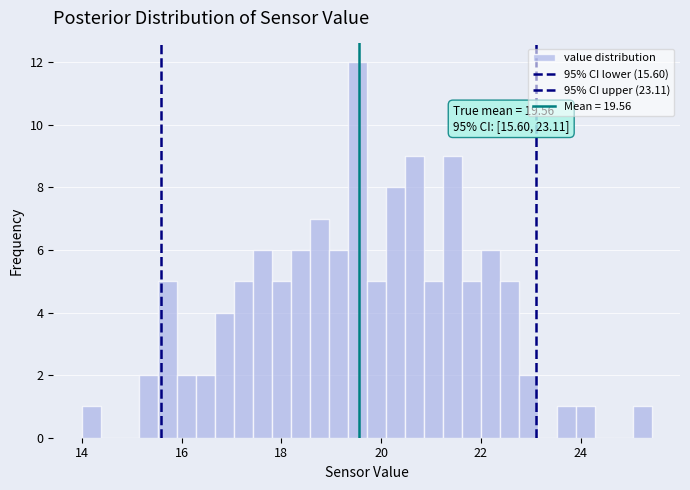

Around what value on the x-axis is the tallest bar? Give the approximate position of its centre, as read against the axis.

19.6